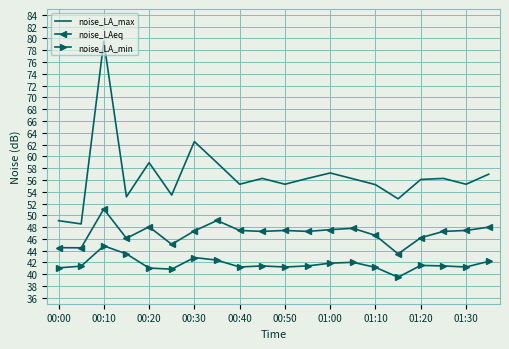

Which series has the largest range (max minus min)?

noise_LA_max